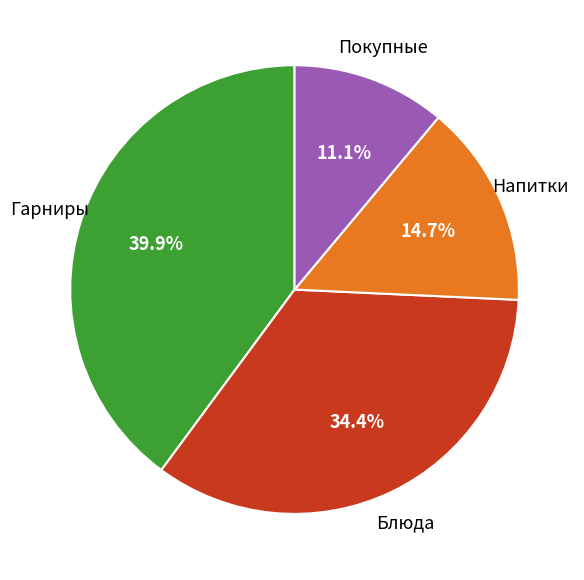

Is there any slice that represents more than half of the pie?

No